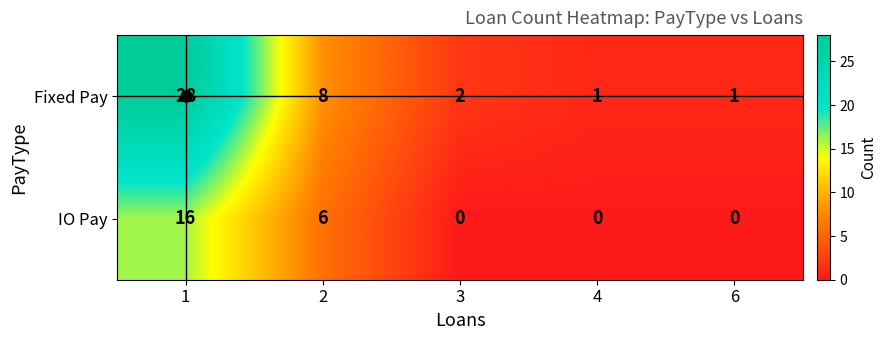

The Fixed Pay series shows 28 at 1. True or false?

True